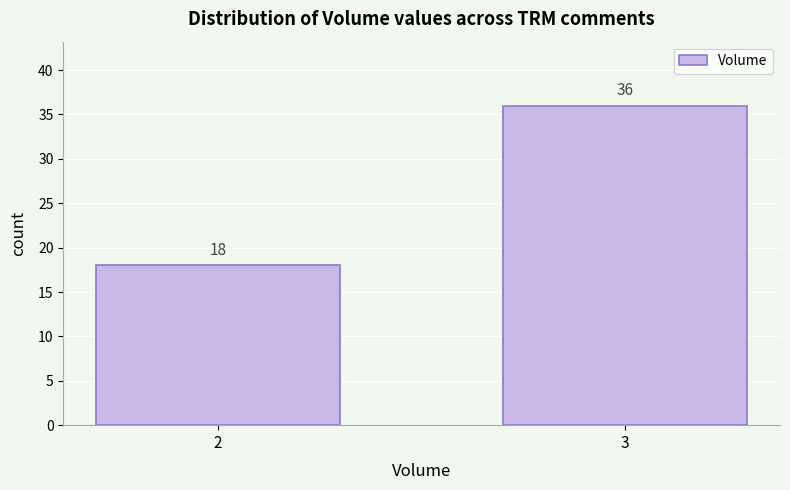

Reading left to right, extract all data points from this chart.

18	36